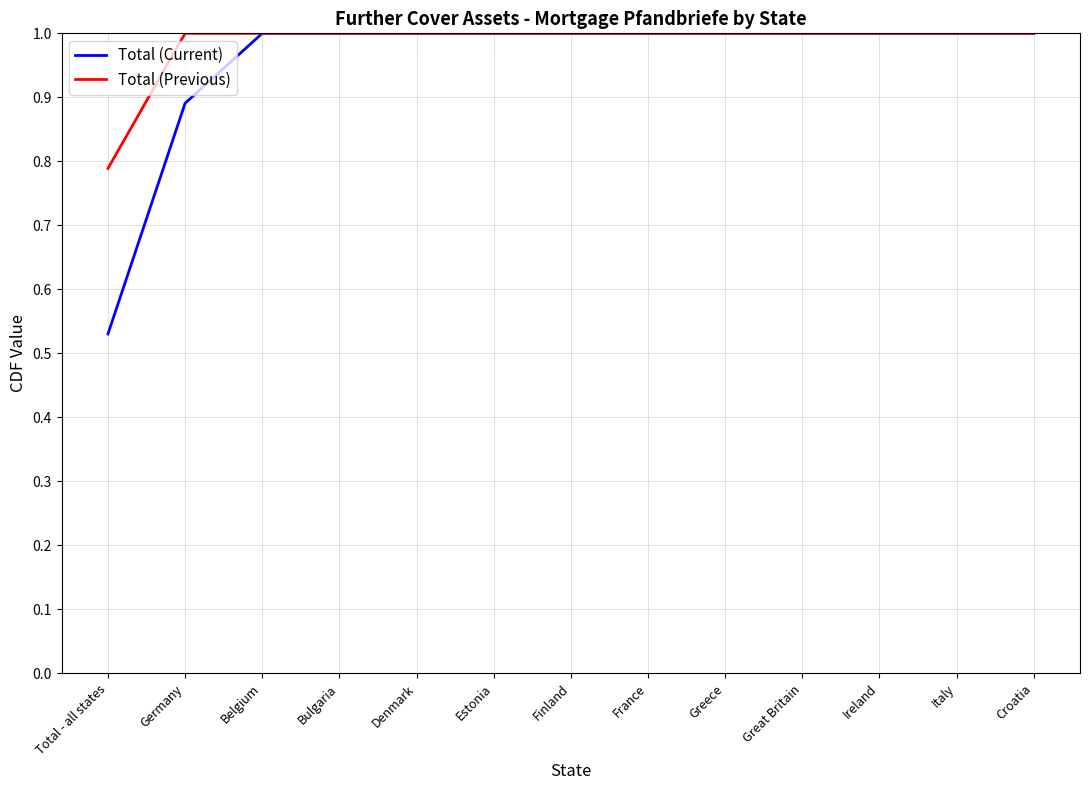

What position from the right is Italy?

2